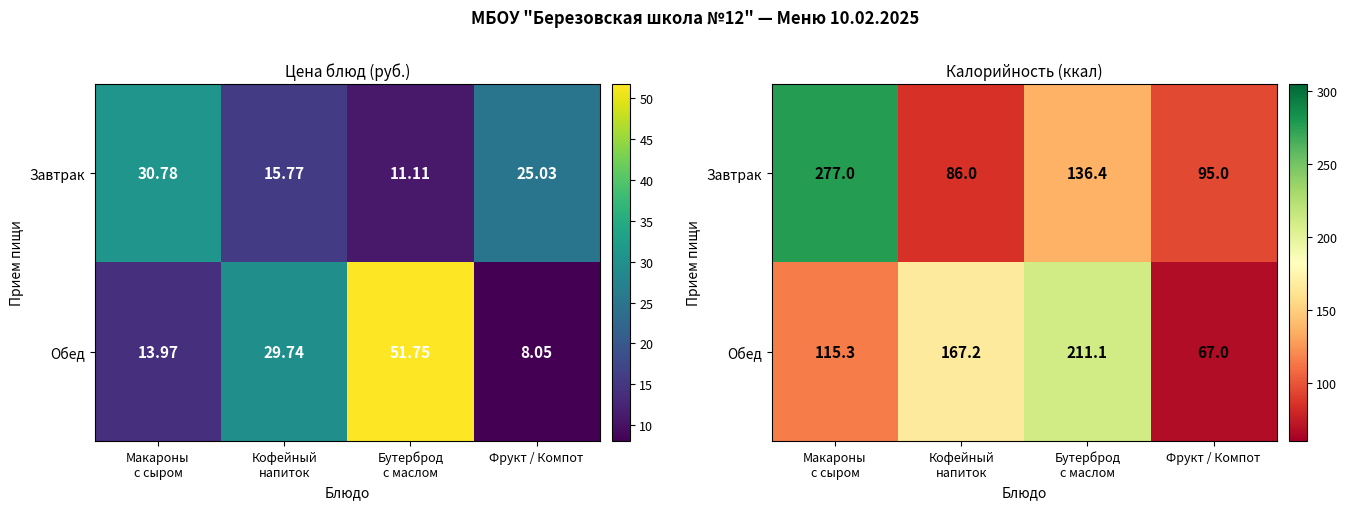

The Завтрак series shows 39.6 at Кофейный напиток. True or false?

False